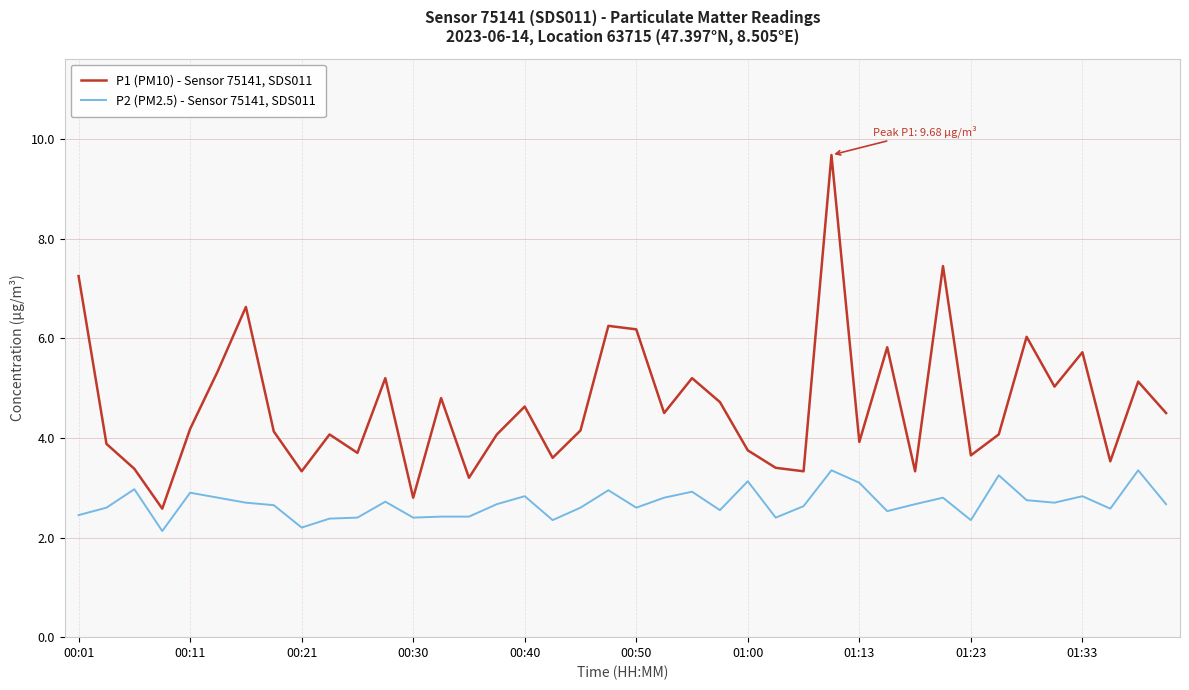

How many values in the P1 (PM10) - Sensor 75141, SDS011 series exceed 4?

25